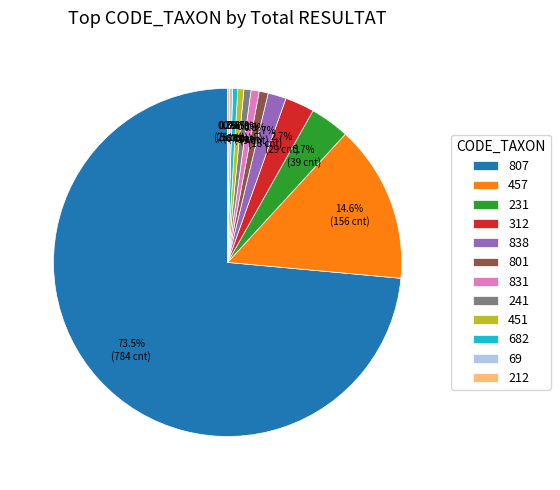

To the nearest percent, what is the difference between the largest and smallest slice percentages?

73%